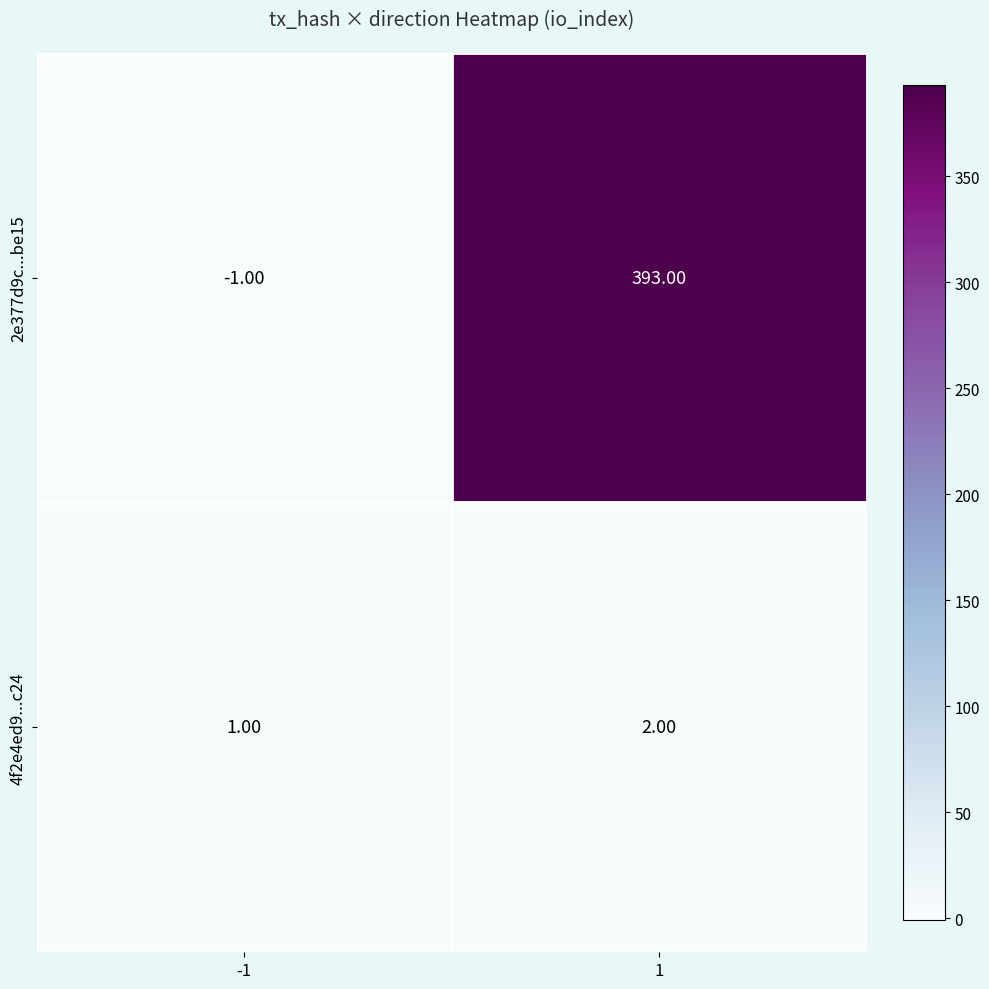

Rank the series by their maximum value, from lowest to highest.

4f2e4ed9...c24, 2e377d9c...be15